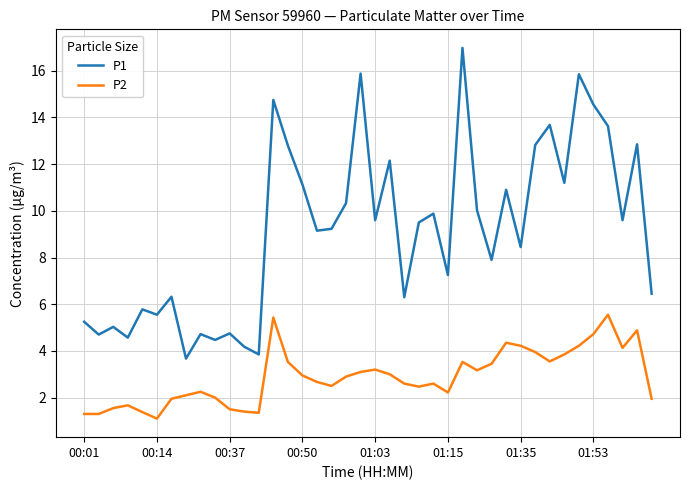

True or false: P1 has more than 1 interior local peaks.

True